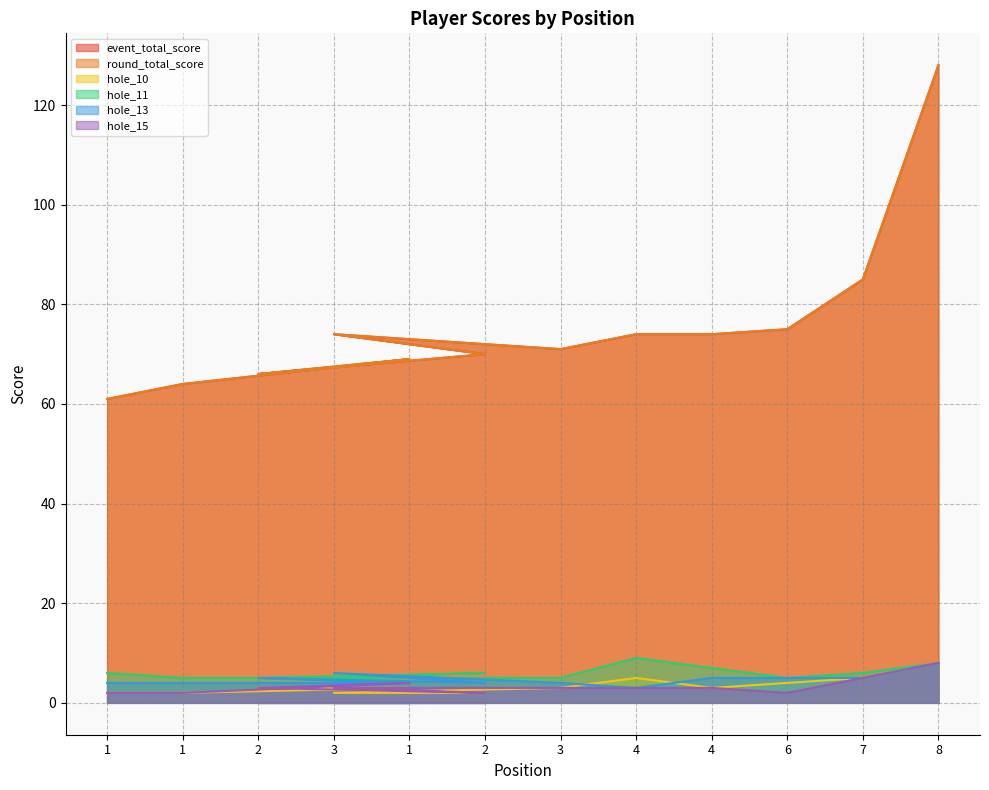

At how many categories does at least one series exceed 98?

1